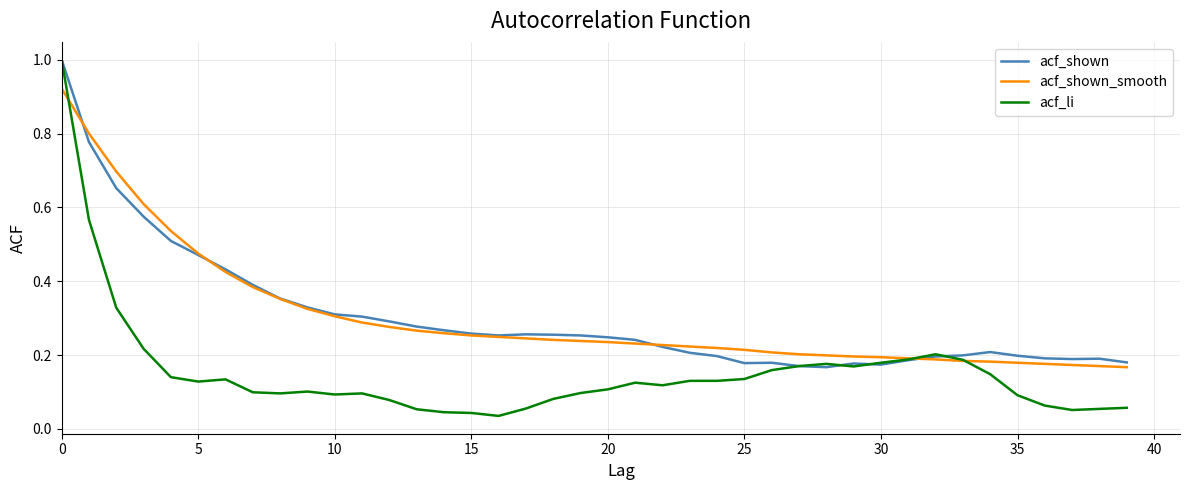

What is the greatest value displayed?

1.0